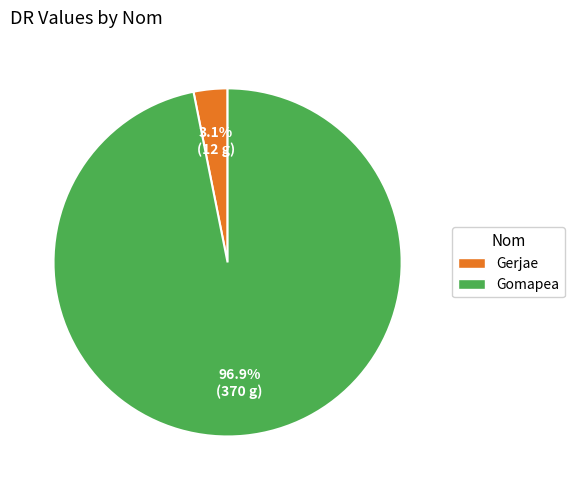

Do Gerjae and Gomapea together represent more than half of the pie?

Yes